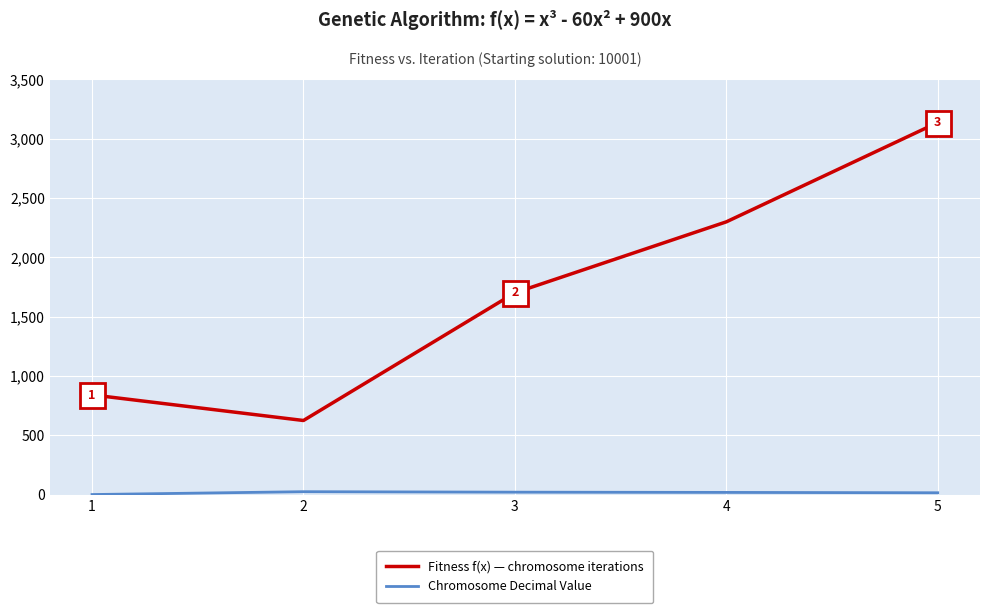

What is the maximum value shown in the chart?

3136